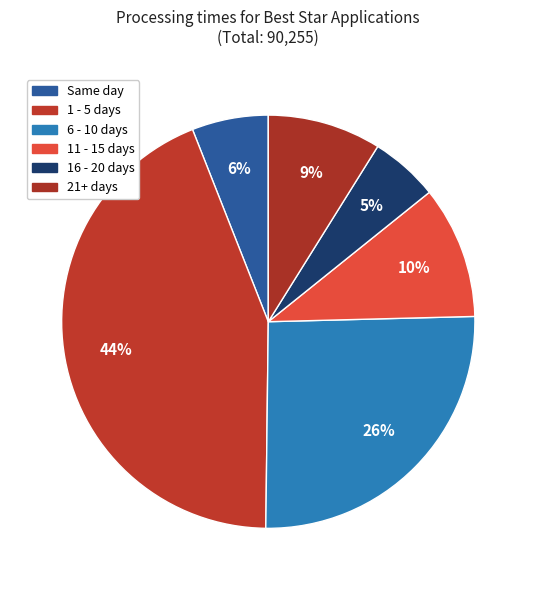

How many slices are in this pie chart?

6